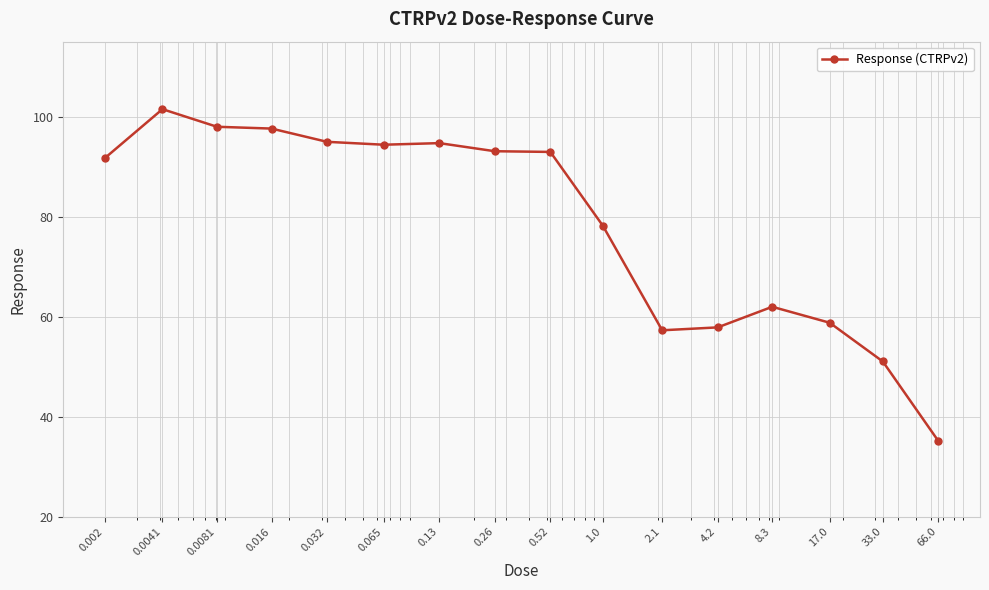

True or false: the data has more than 1 interior local peaks.

True